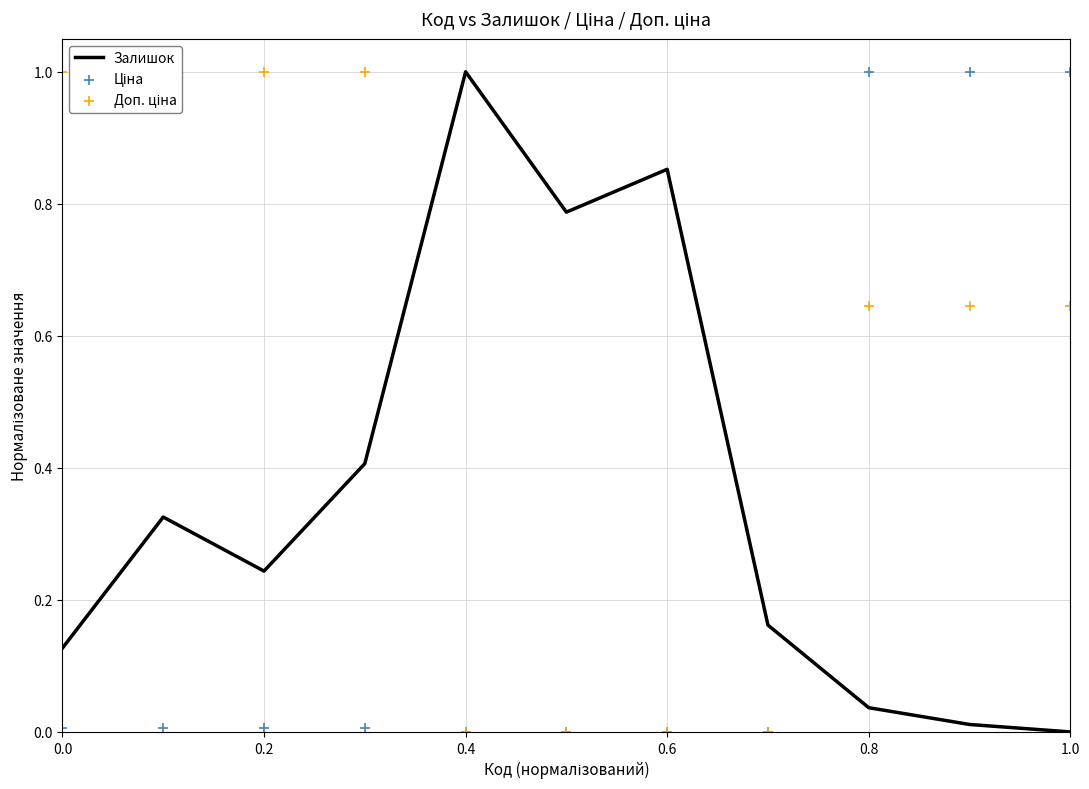

Which series reaches the maximum Y coordinate?

Залишок